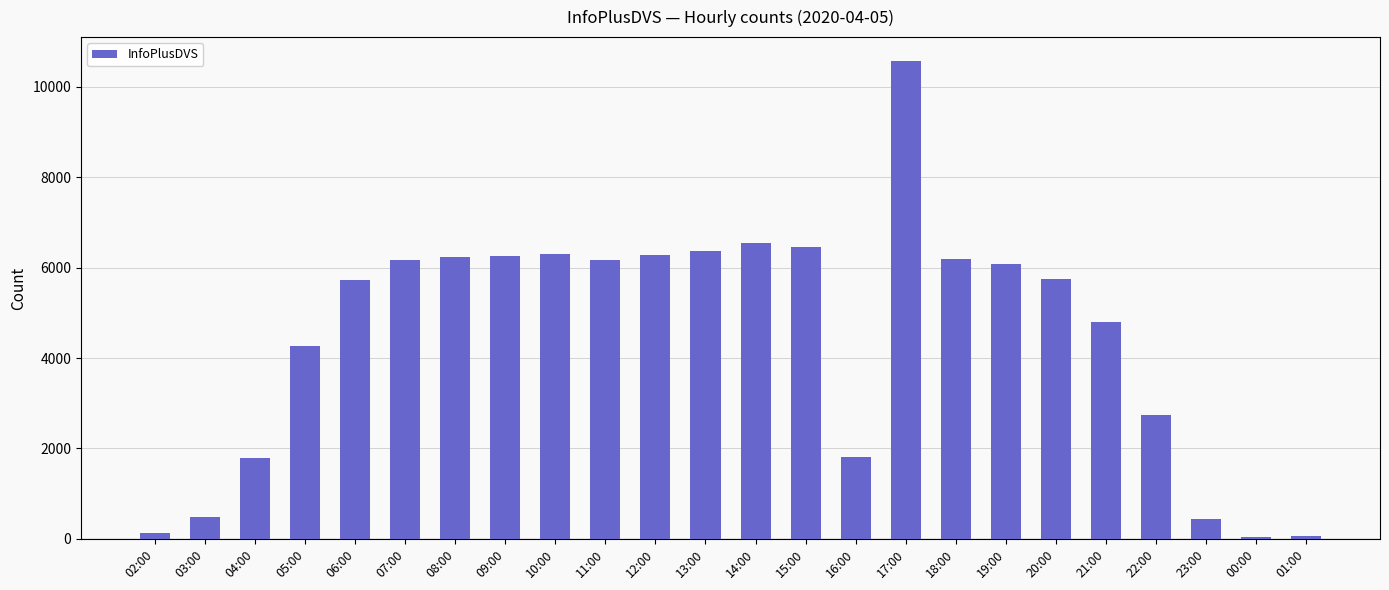

True or false: the data shows 5748 at 20:00.

True